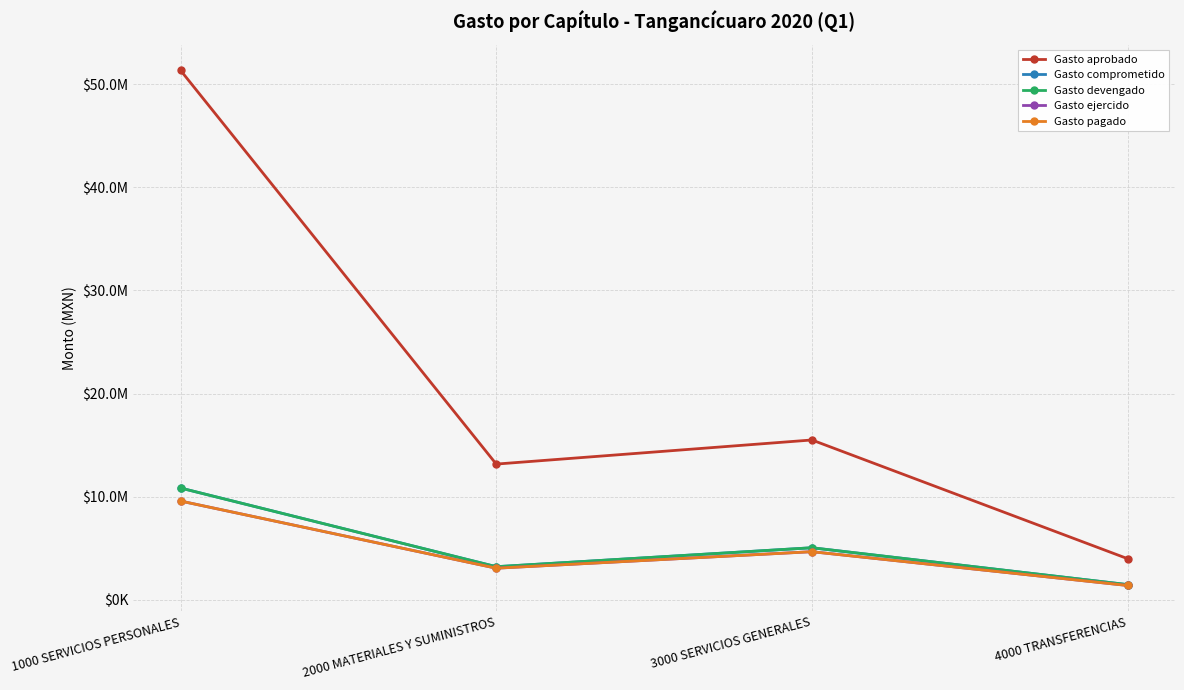

True or false: Gasto ejercido and Gasto comprometido cross at least once.

False